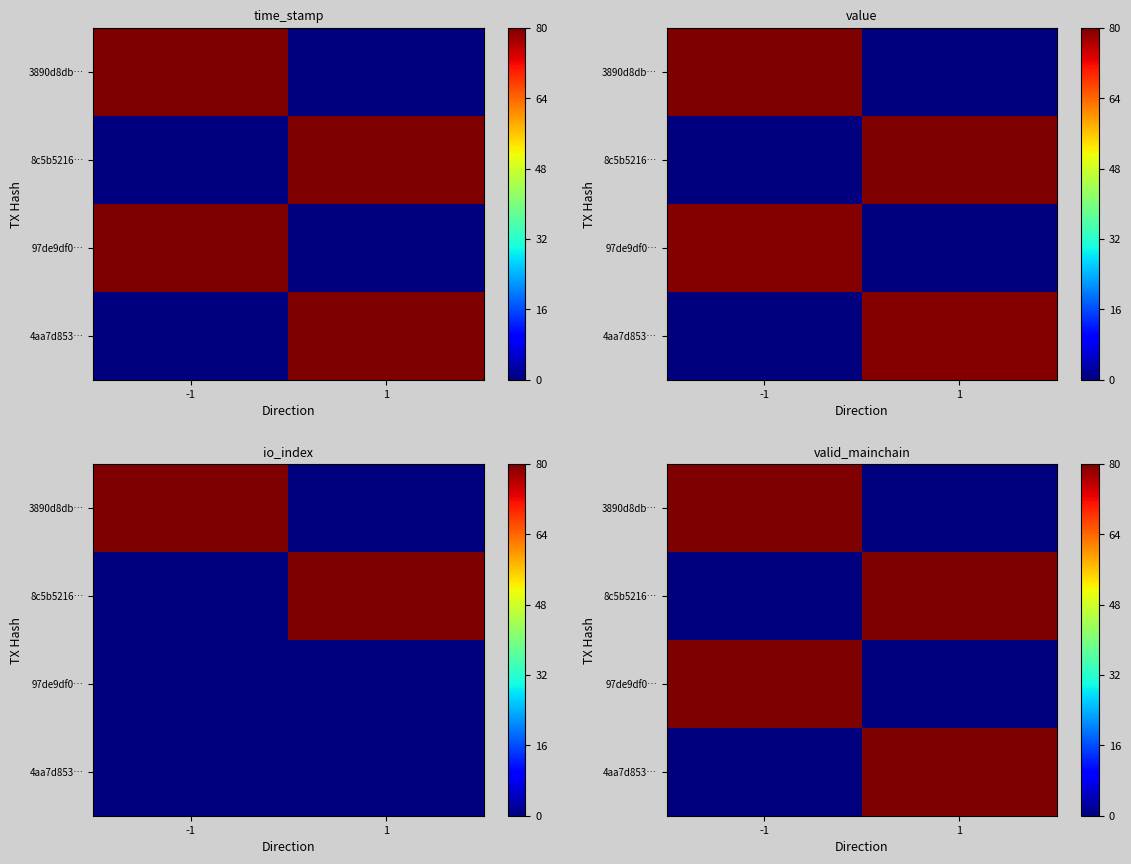

Is it true that 8c5b5216… equals 0 at -1?

True